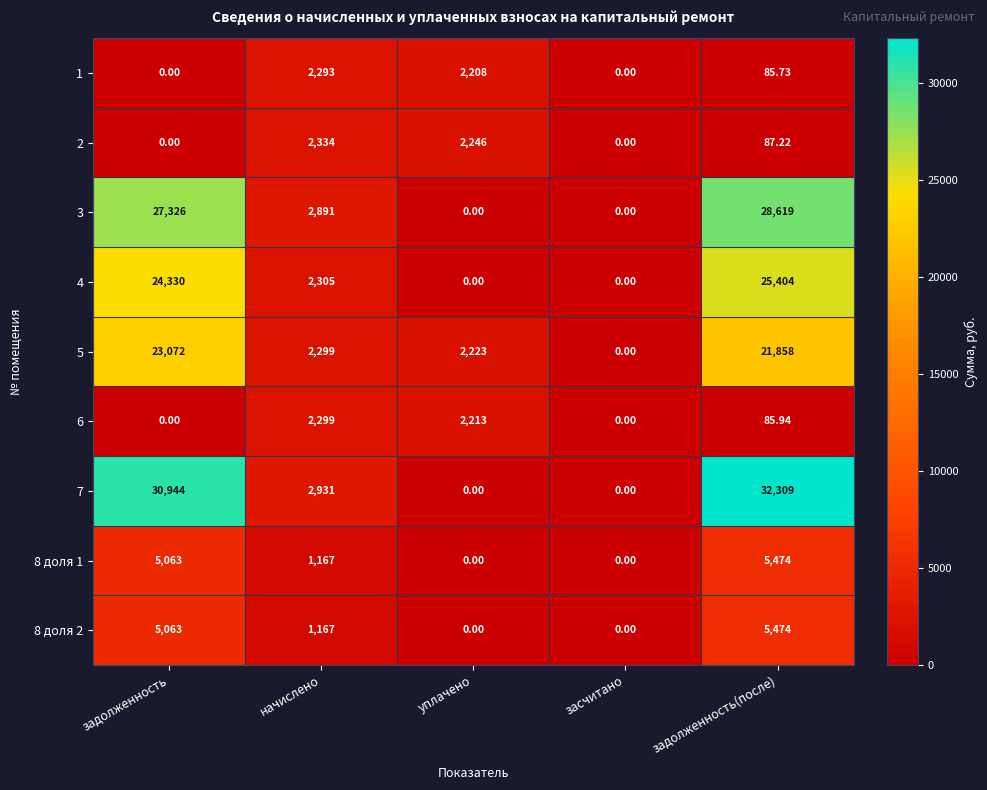

Where does the 4 series first go above 2305?

задолженность